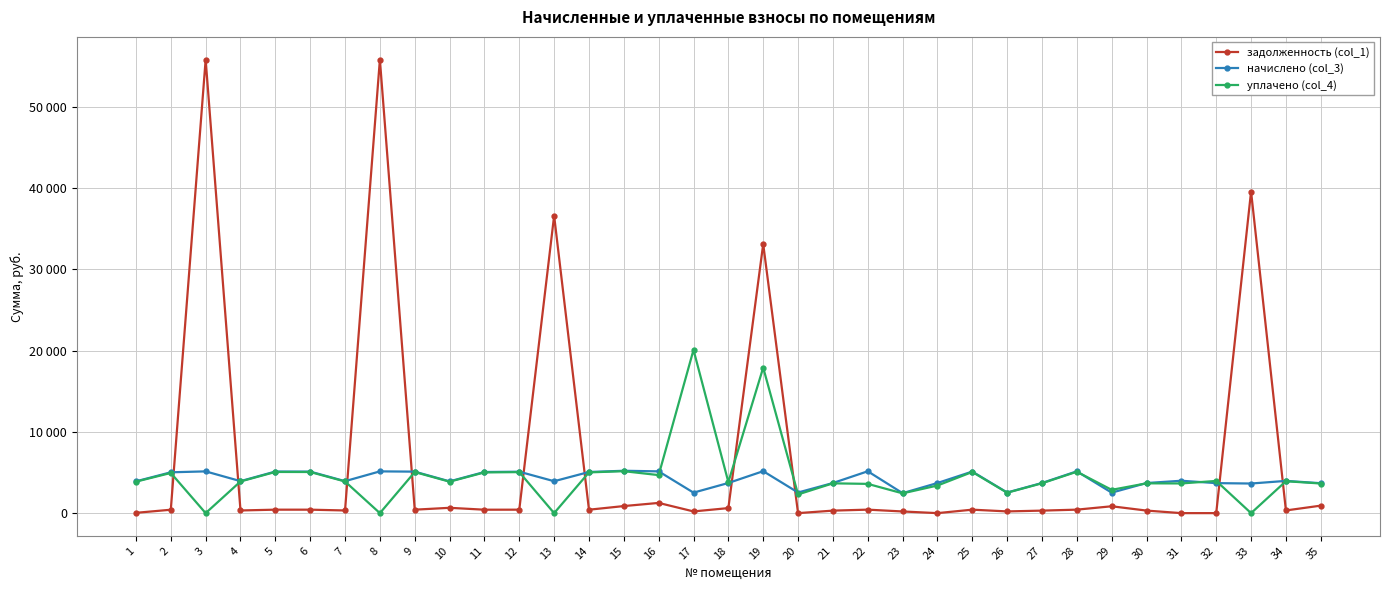

Which series has the largest total across all categories?

задолженность (col_1)